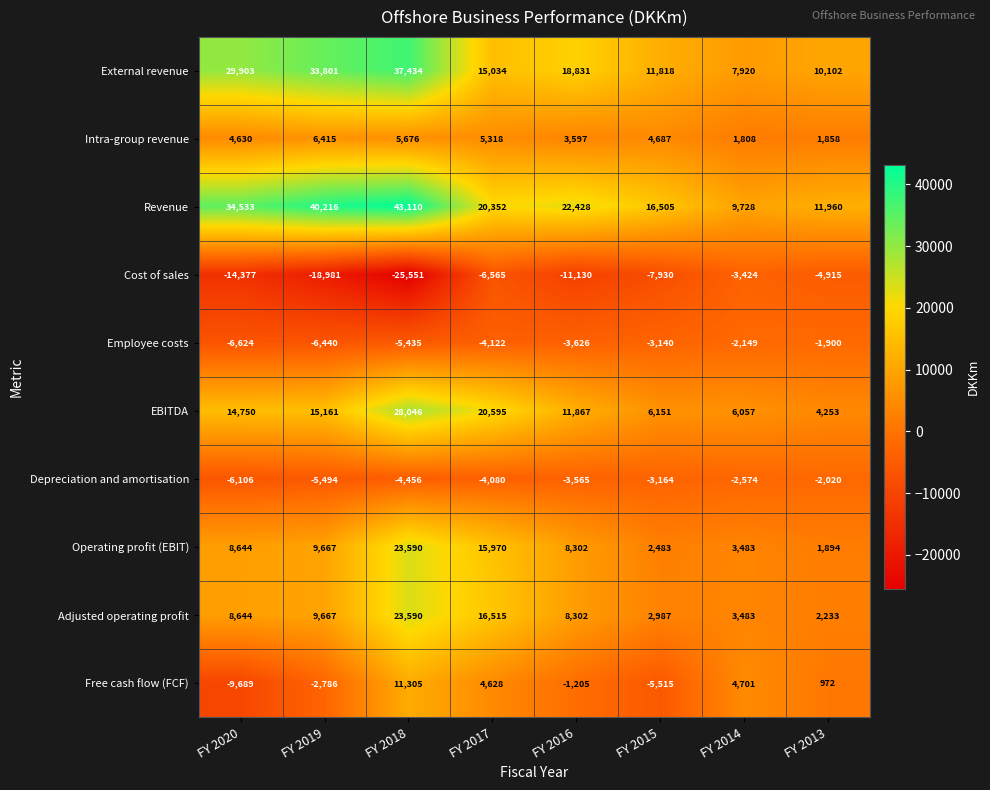

At which category does the chart reach its minimum across all series?

FY 2018